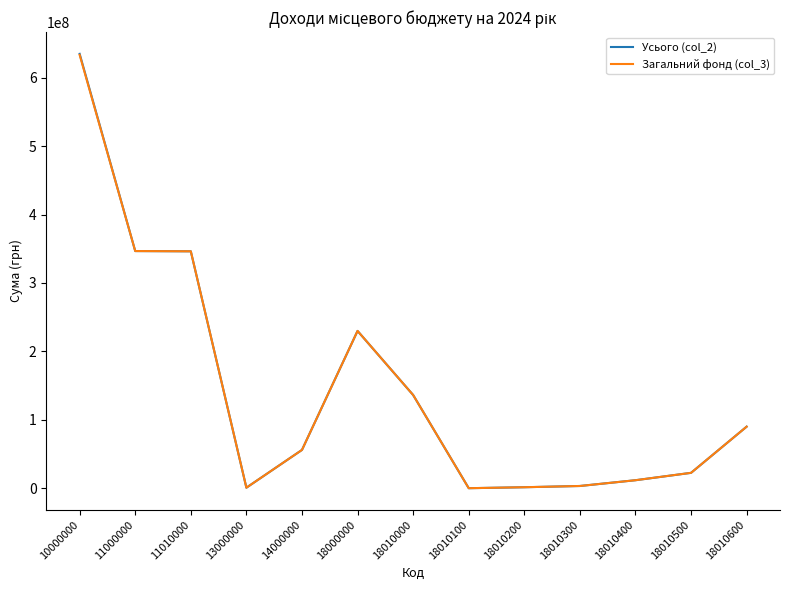

At which category is the sum across all series the highest?

10000000